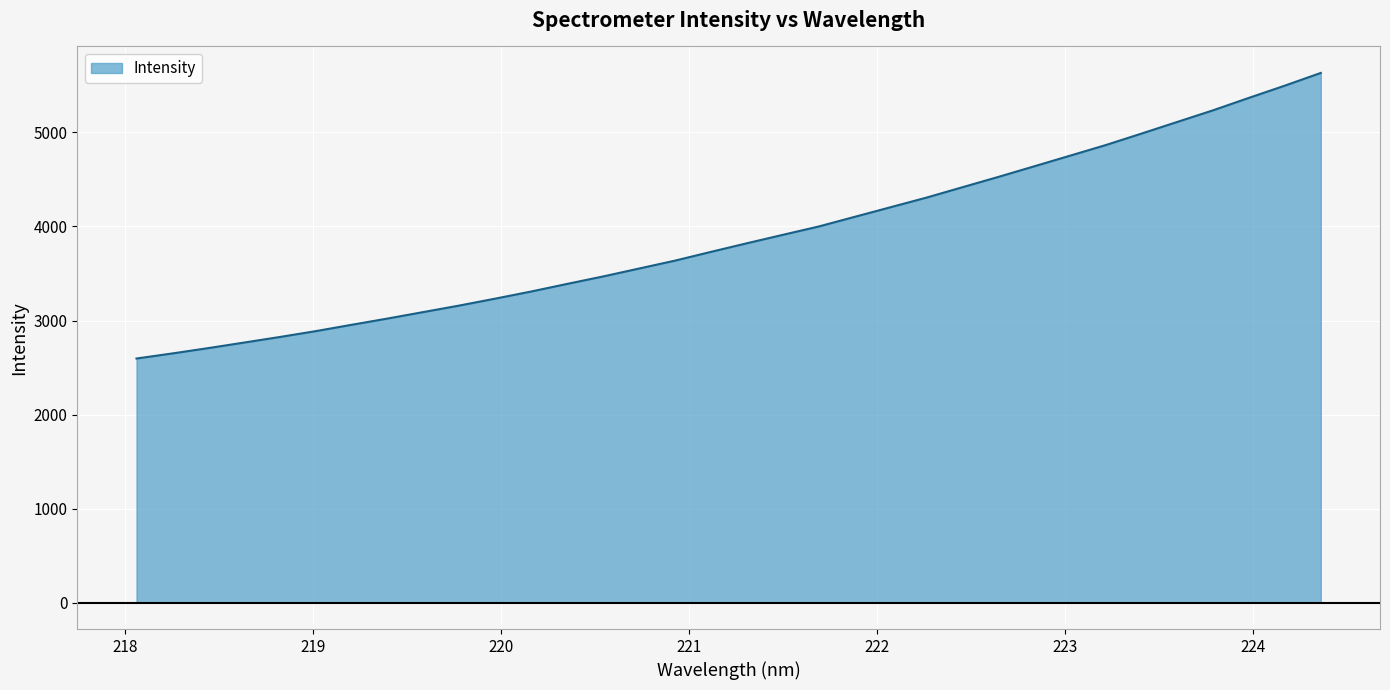

What is the smallest value displayed?

2595.6